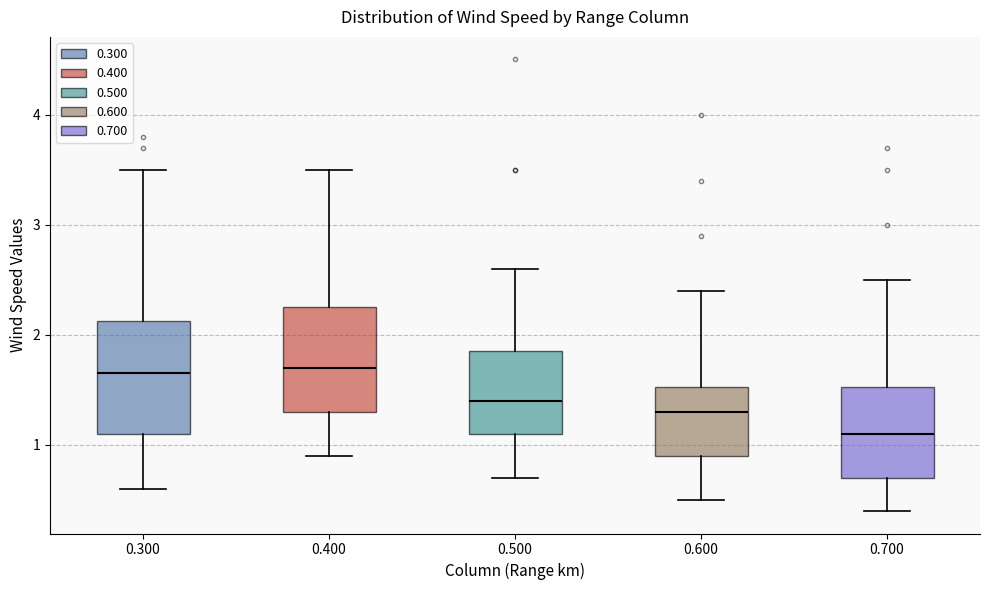

Where does the lower whisker of the box at x = 0.600 end on the y-axis? The values are not printed on the chart, so give them approximately, as read against the axis.

0.5